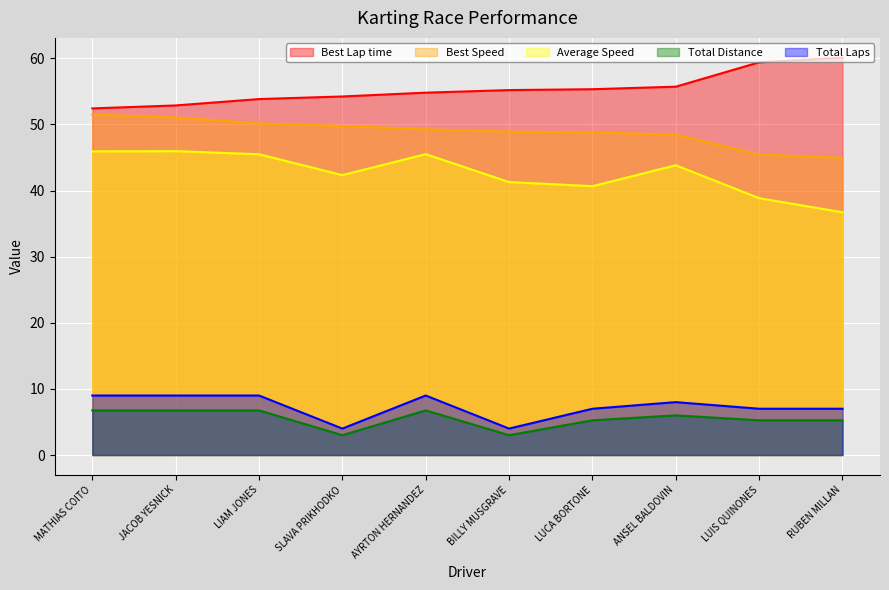

What is the average value of the Total Distance series?

5.5